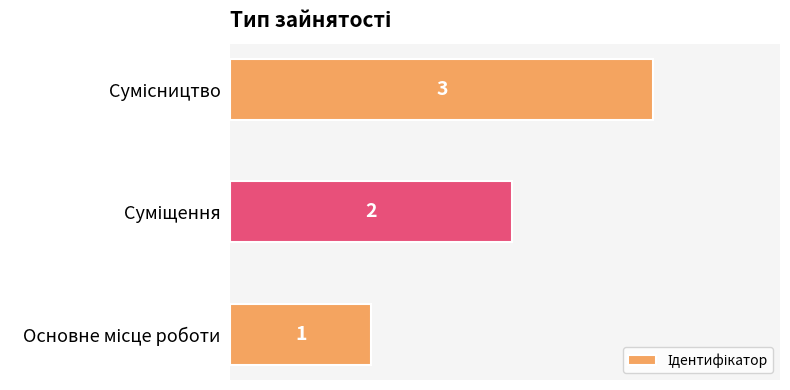

Count the values in the range 1 to 3.

3